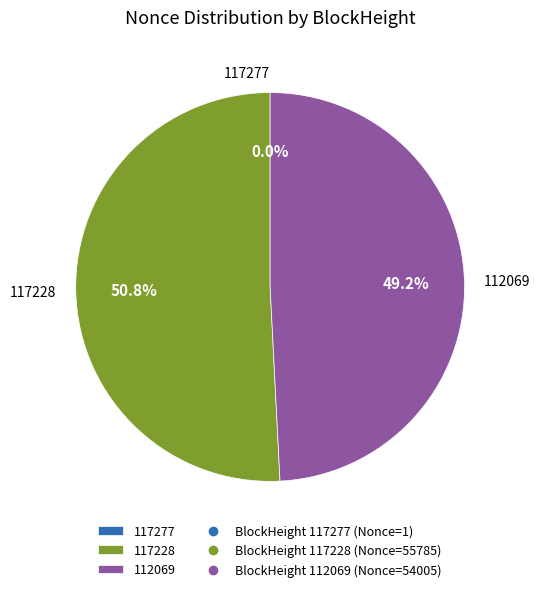

What is the largest slice in the pie chart?

117228